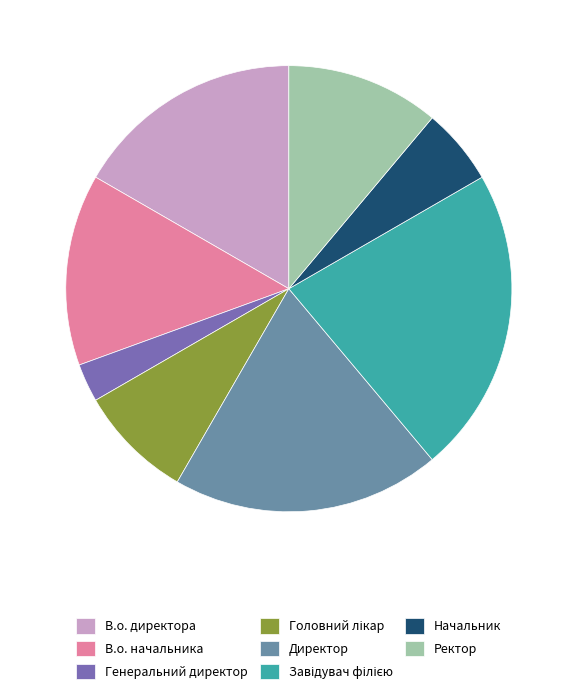

Is there any slice that represents more than half of the pie?

No